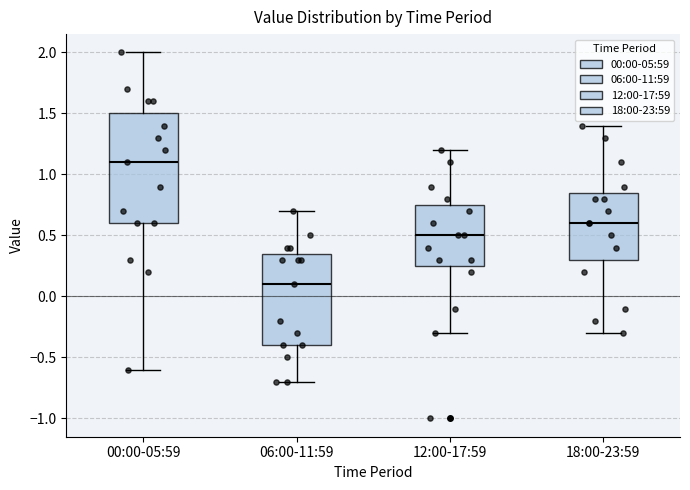

Where is the upper edge of the box for 12:00-17:59 on the y-axis? The values are not printed on the chart, so give them approximately, as read against the axis.

0.75